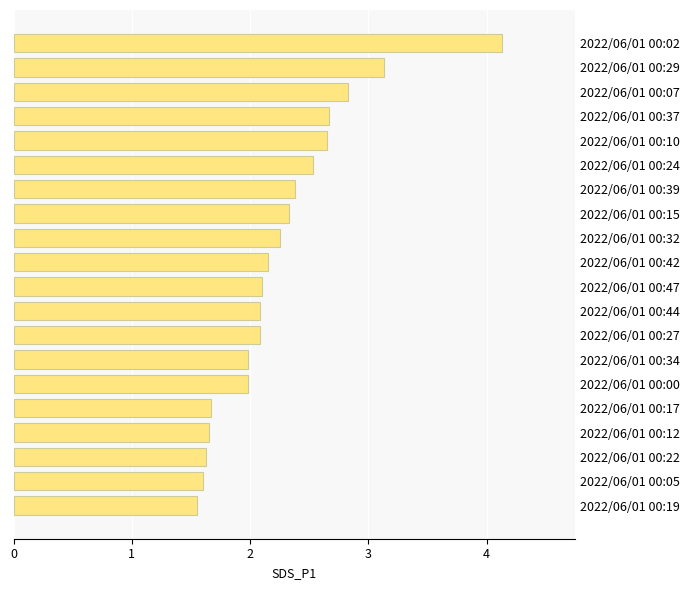

Are the bars horizontal?

Yes